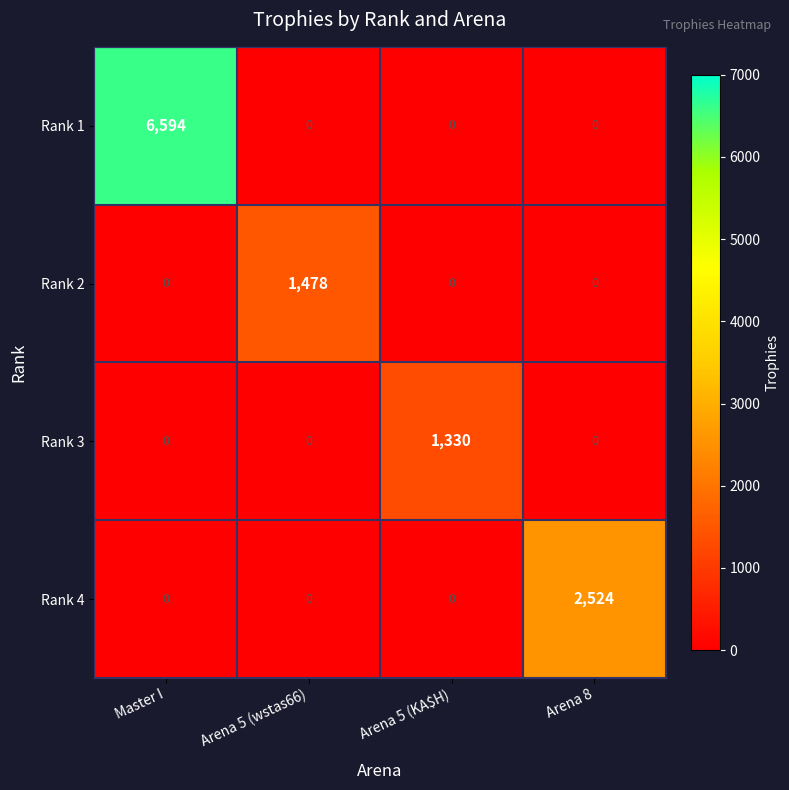

List the series in order of their peak value, highest first.

Rank 1, Rank 4, Rank 2, Rank 3